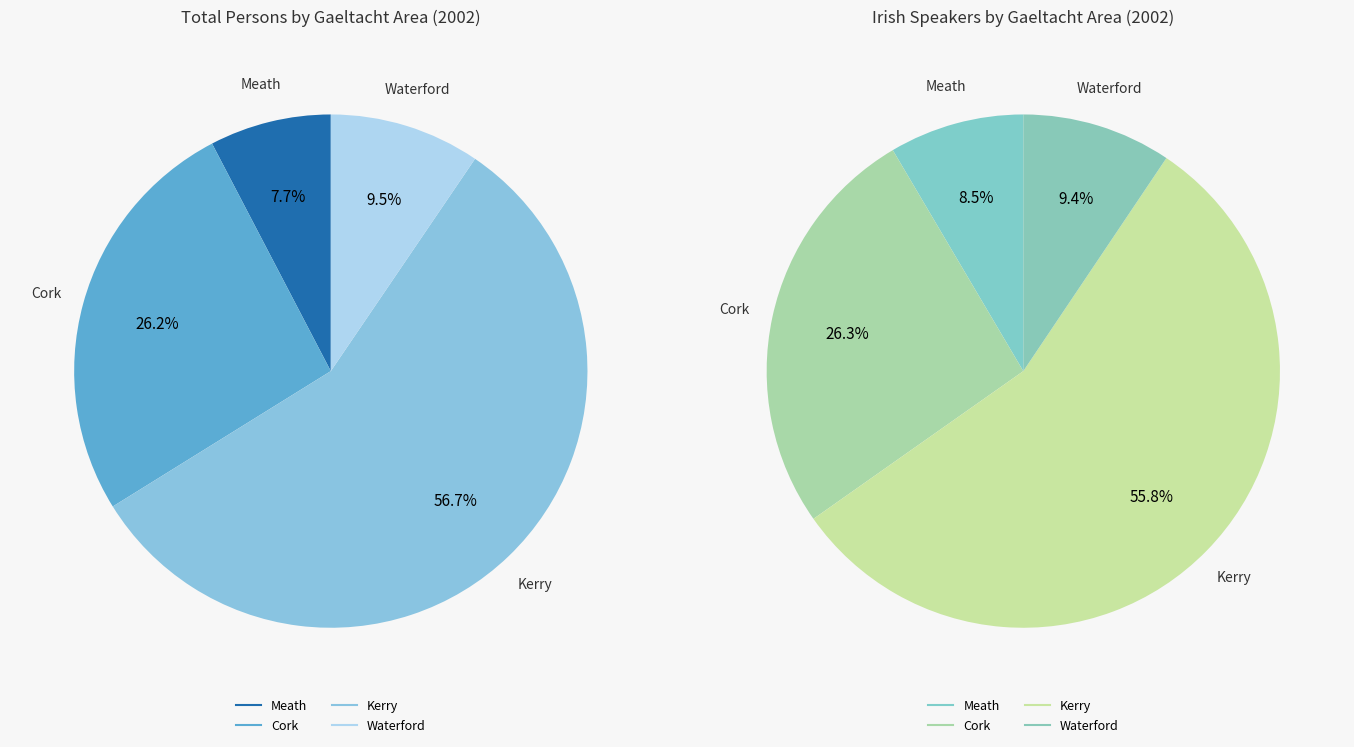

Do Meath Gaeltacht Areas and Cork Gaeltacht Areas together represent more than half of the pie?

No